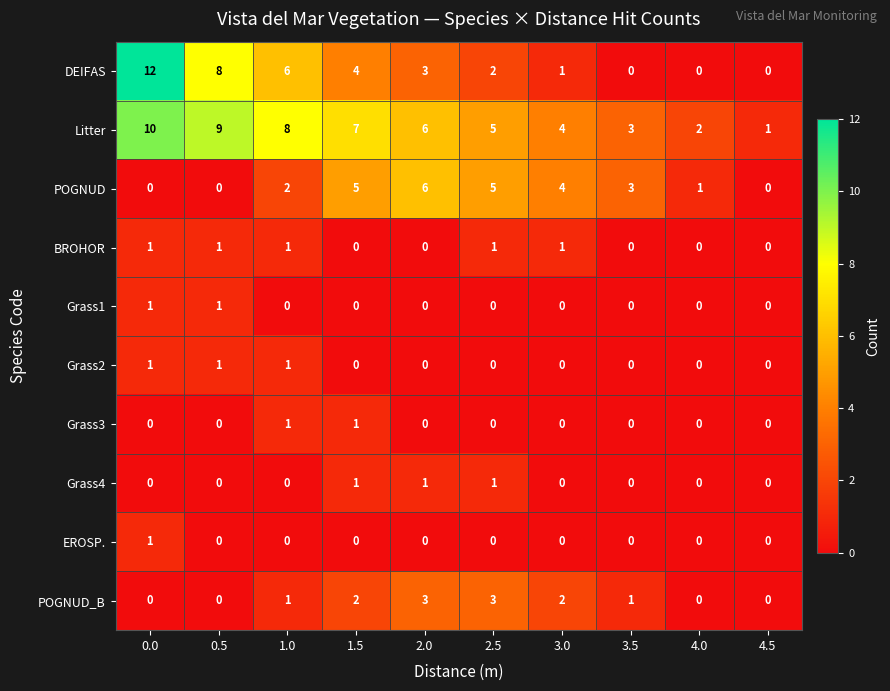

Is it true that Litter equals 2 at 4.0?

True